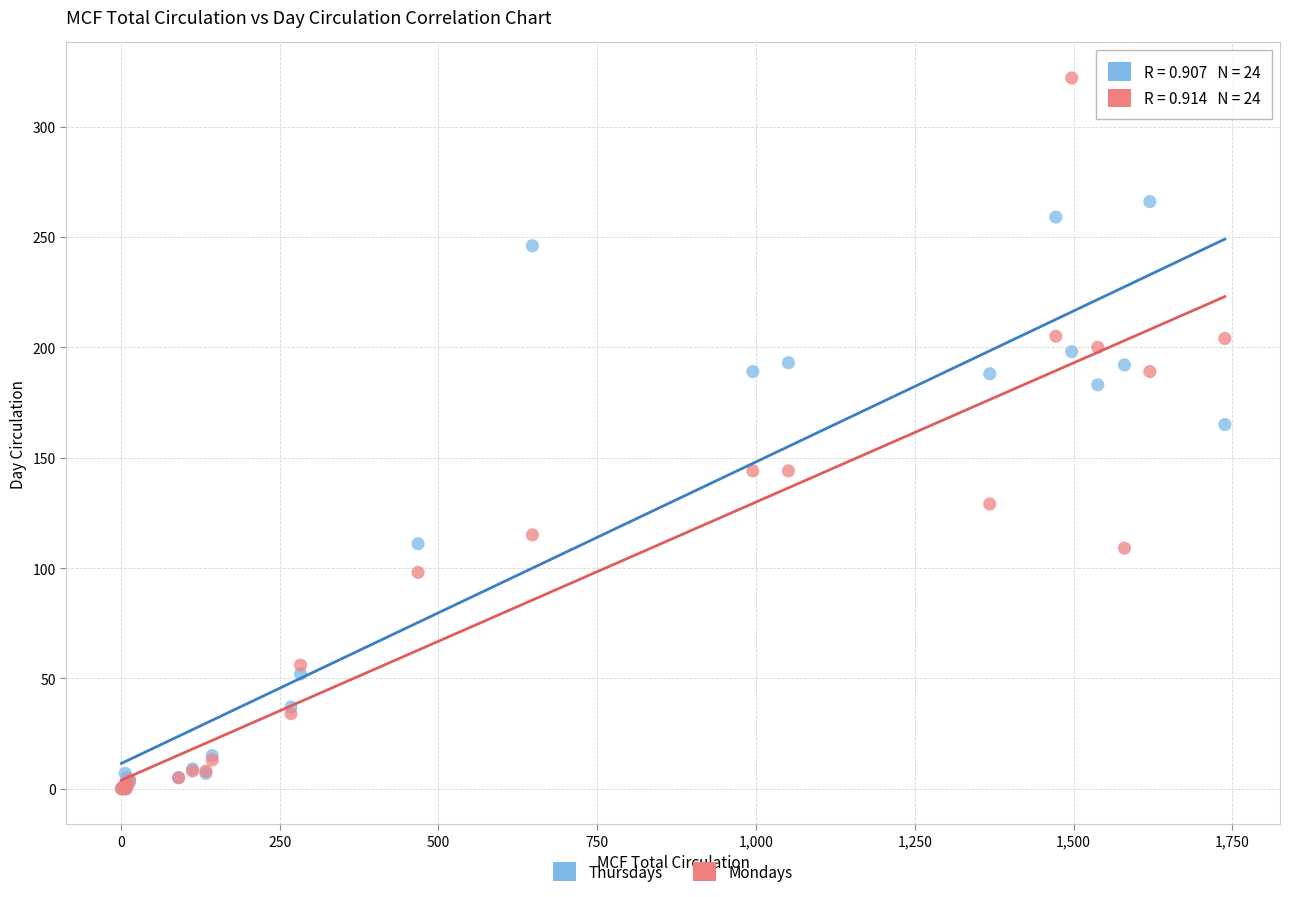

What are all the series names shown in the legend?

Thursdays, Mondays